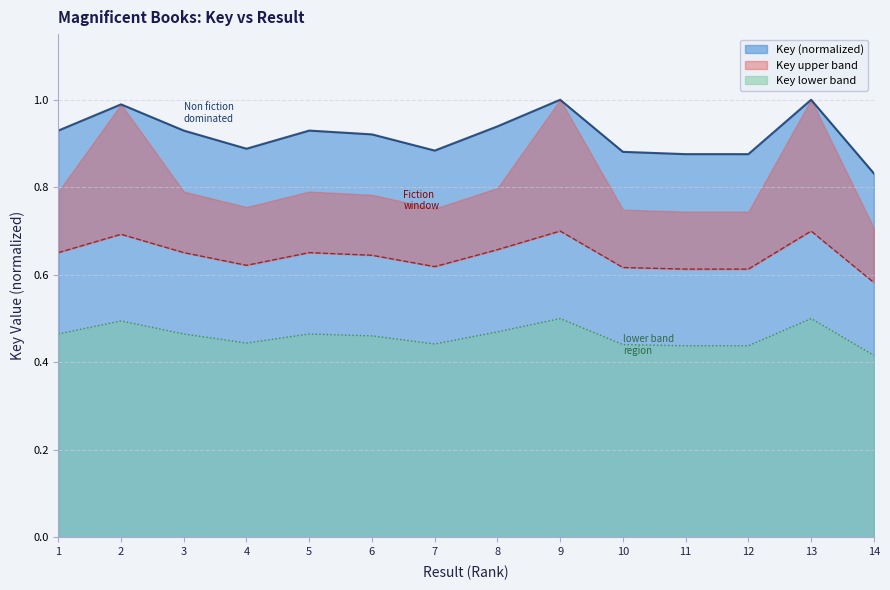

Does the chart have visible grid lines?

Yes